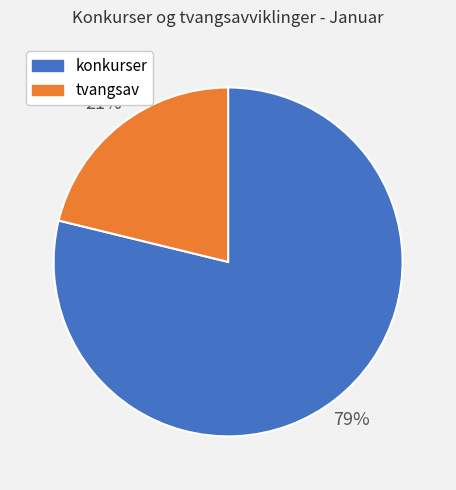

Is there any slice that represents more than half of the pie?

Yes